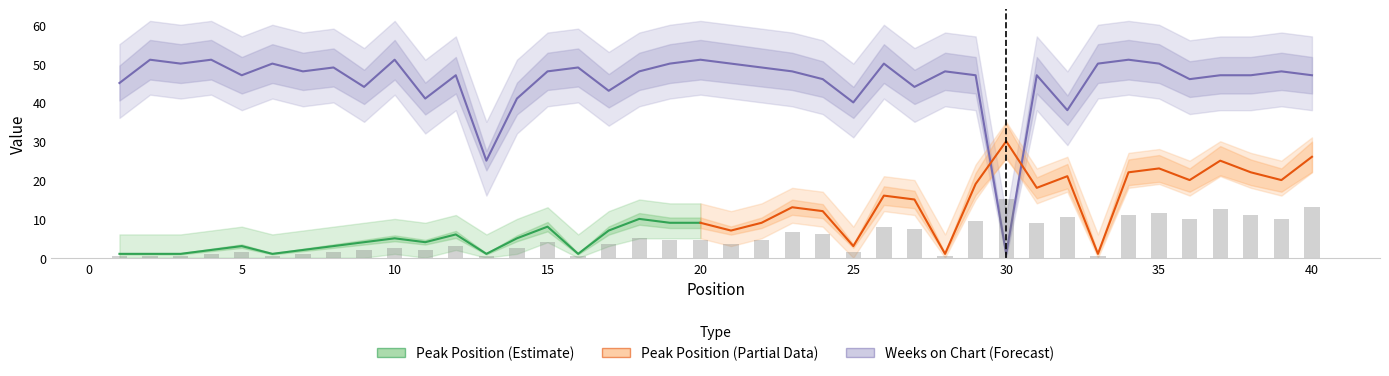

Reading right to left, list all the values displayed in this chart.

Peak Position: 13.0	10.0	11.0	12.5	10.0	11.5	11.0	0.5	10.5	9.0	15.0	9.5	0.5	7.5	8.0	1.5	6.0	6.5	4.5	3.5	4.5	4.5	5.0	3.5	0.5	4.0	2.5	0.5	3.0	2.0	2.5	2.0	1.5	1.0	0.5	1.5	1.0	0.5	0.5	0.5
Weeks on Chart: 47.0	48.0	47.0	47.0	46.0	50.0	51.0	50.0	38.0	47.0	1.0	47.0	48.0	44.0	50.0	40.0	46.0	48.0	49.0	50.0	51.0	50.0	48.0	43.0	49.0	48.0	41.0	25.0	47.0	41.0	51.0	44.0	49.0	48.0	50.0	47.0	51.0	50.0	51.0	45.0